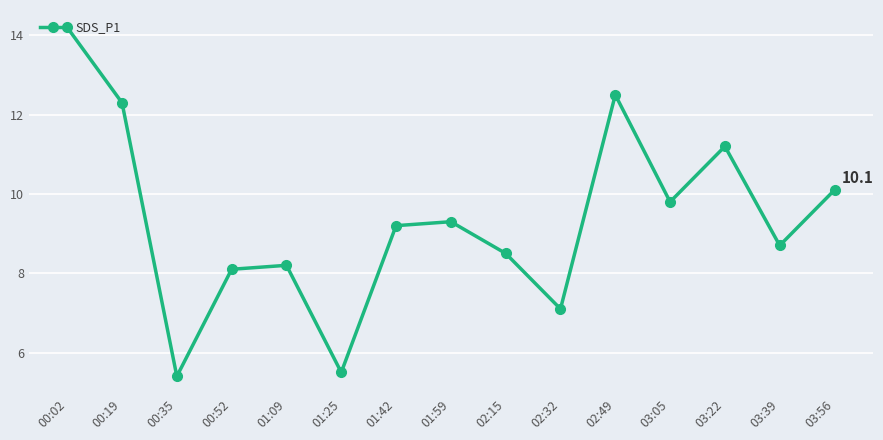

What is the maximum value shown in the chart?

14.2